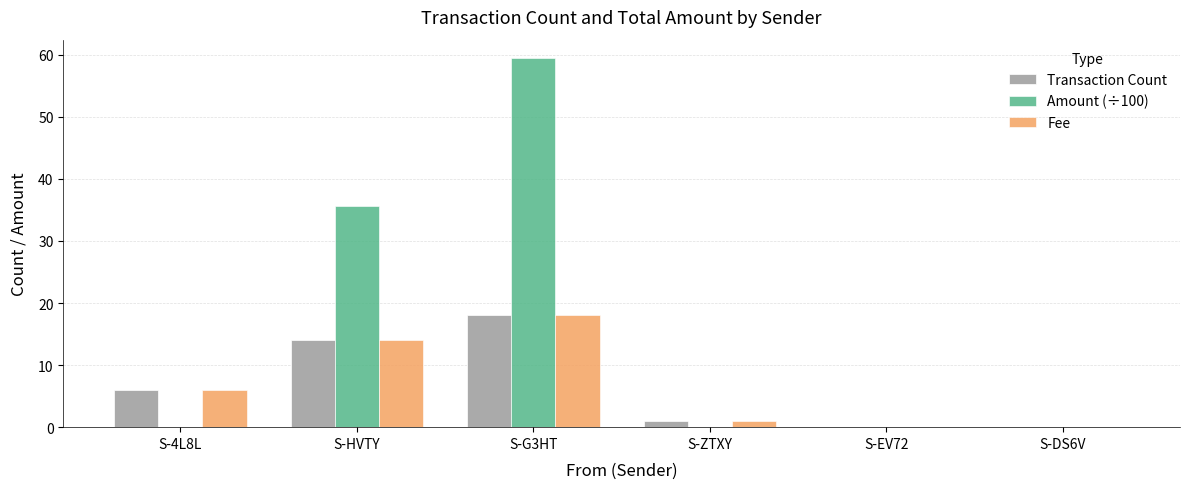

The value of Fee at S-DS6V is 0.0. True or false?

True